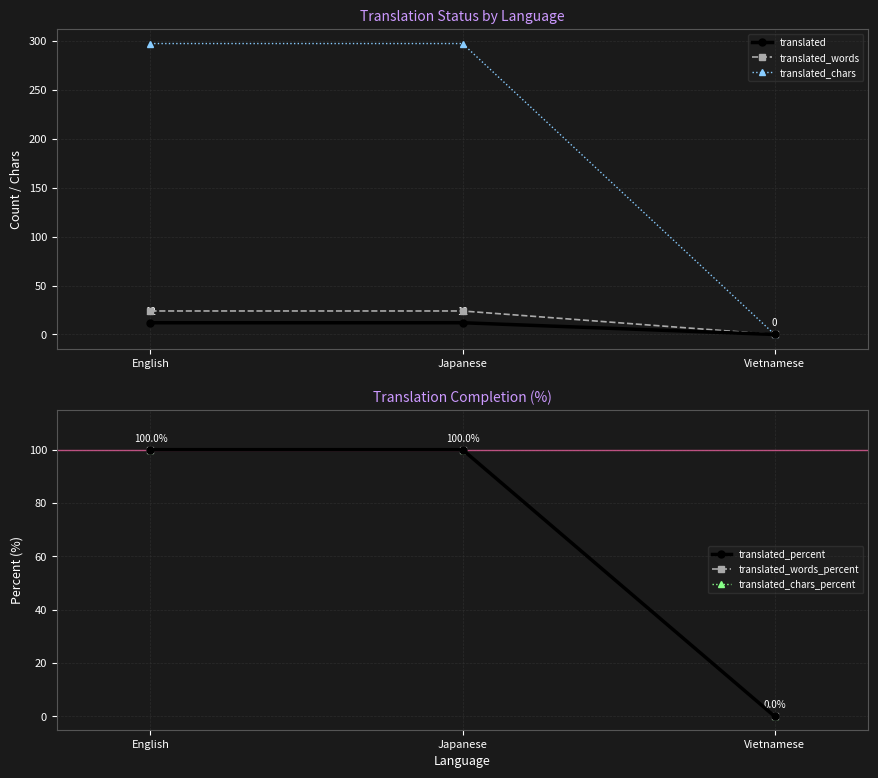

At how many categories does at least one series exceed 235?

2